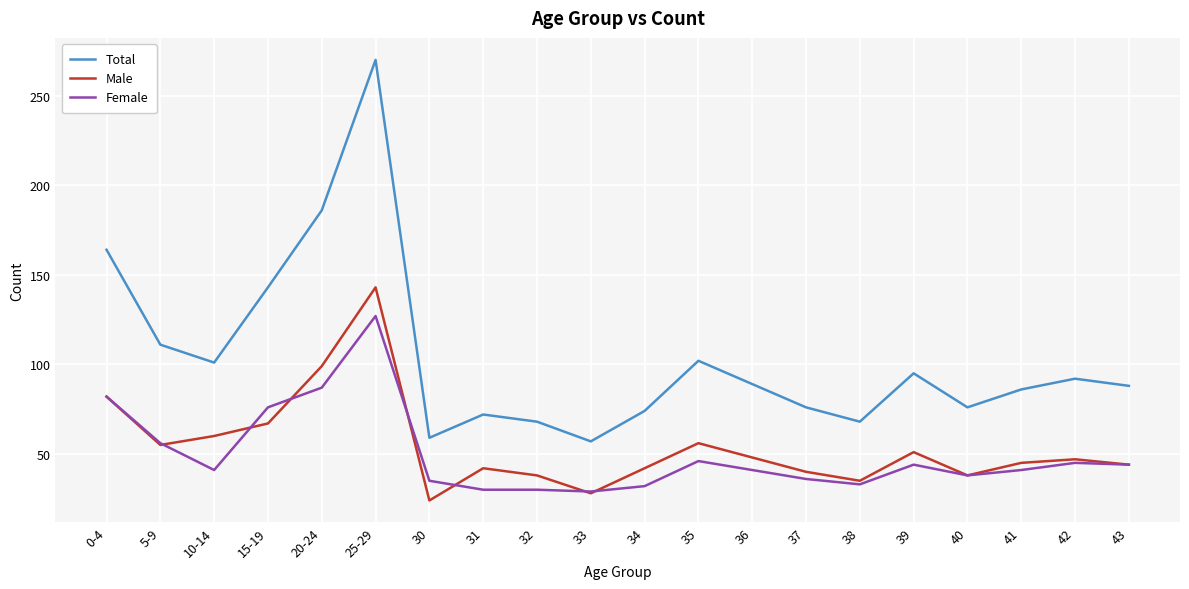

Where does the Total series first go above 89?

0-4